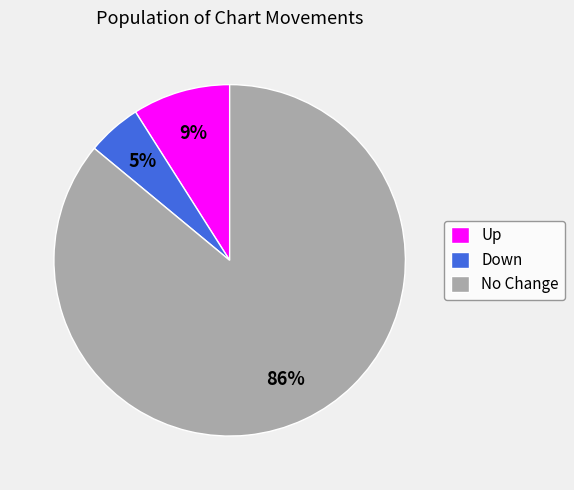

Rank the categories by value from lowest to highest.

Down, Up, No Change